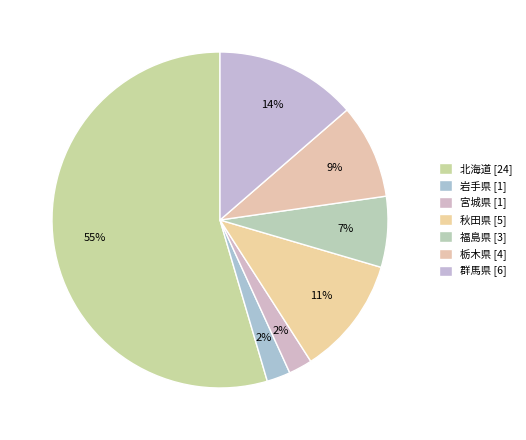

What is the majority slice?

北海道 [24]